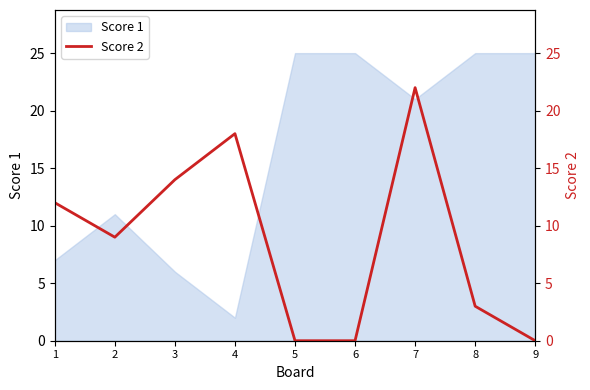

How many interior local peaks (higher than both neighbors) does the data have?

2